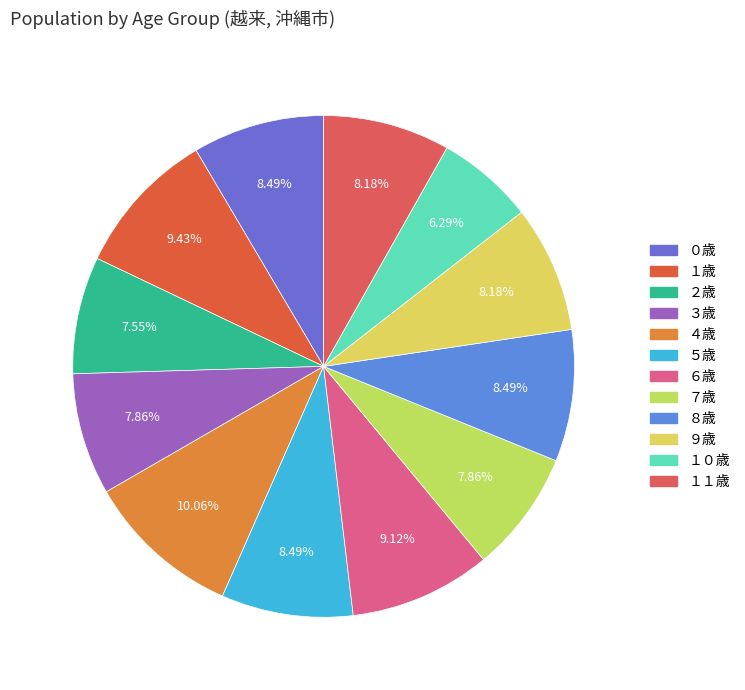

What percentage do ０歳 and １０歳 together represent?

14.8%